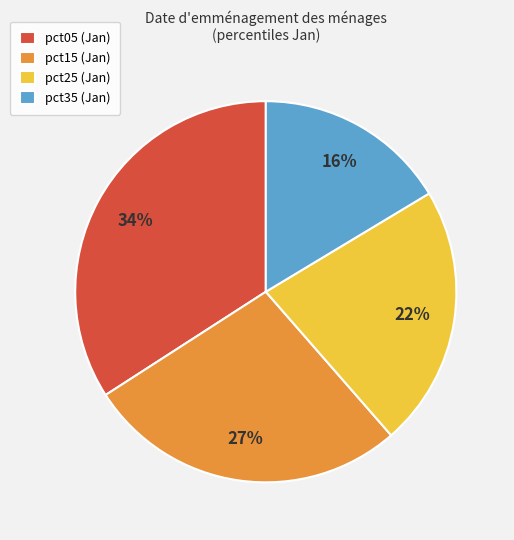

How many segments does this pie chart have?

4